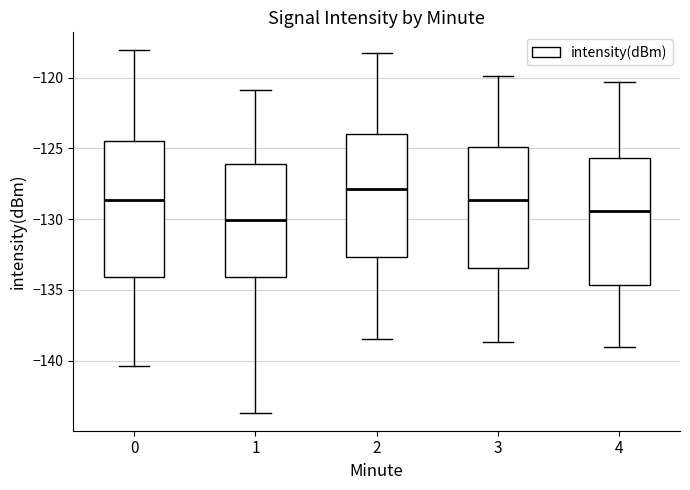

Reading left to right, transcribe this box plot: for each box, give where its median line is, the range the box spans, and where its two whiskers end, as read against the y-axis. The values are not printed on the chart, so give them approximately, as read against the axis.

0: median -128.5, box -134.0 to -124.5, whiskers -140.5 to -118.0
1: median -130.0, box -134.0 to -126.0, whiskers -143.5 to -121.0
2: median -128.0, box -132.5 to -124.0, whiskers -138.5 to -118.0
3: median -128.5, box -133.5 to -125.0, whiskers -138.5 to -120.0
4: median -129.5, box -134.5 to -125.5, whiskers -139.0 to -120.5